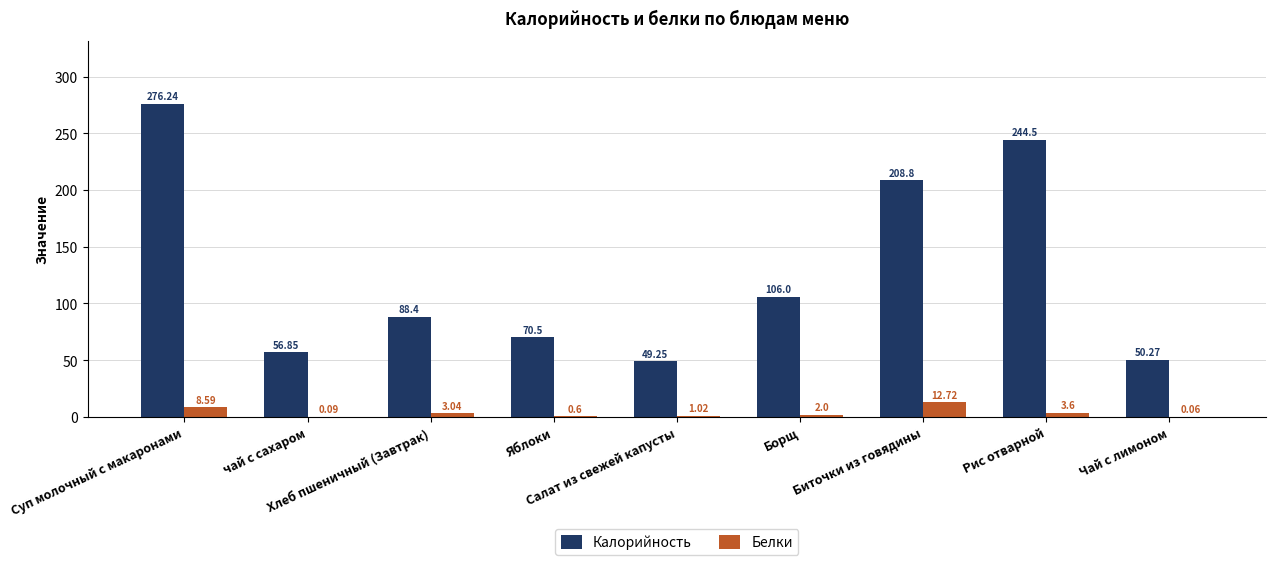

Which series has the largest total across all categories?

Калорийность